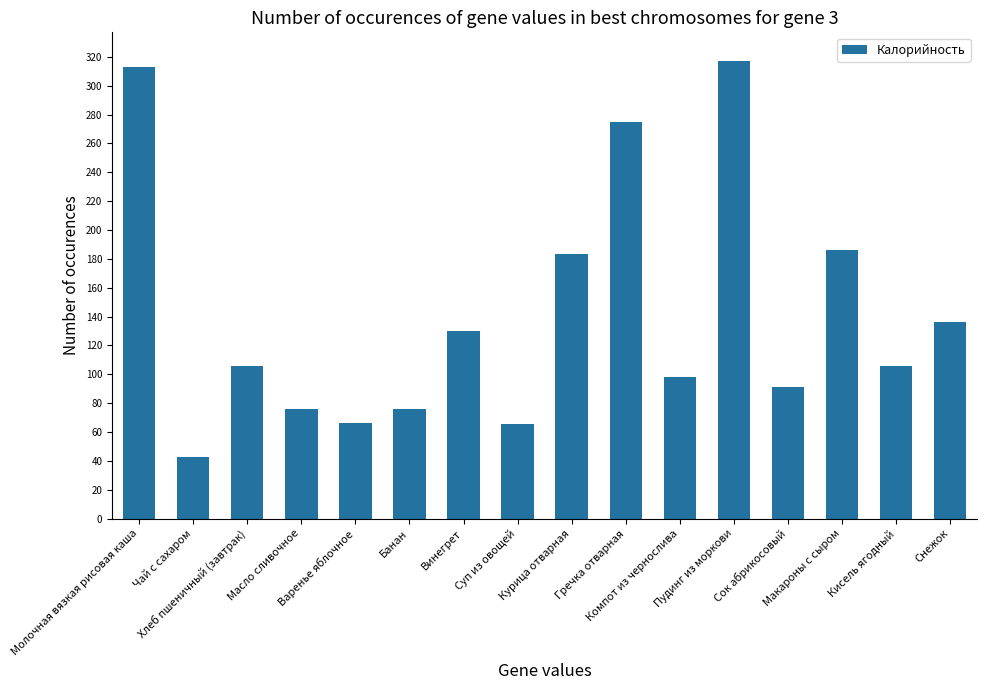

What is the value of the 13th bar from the left?

91.0